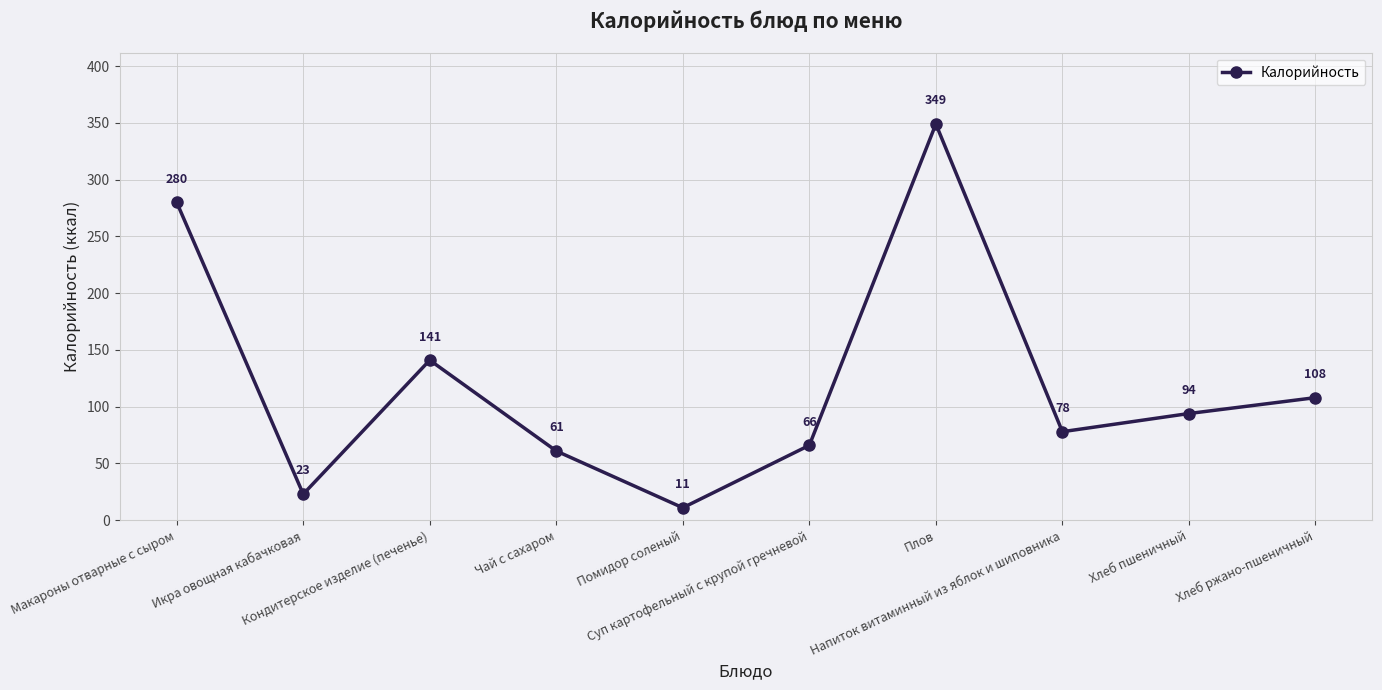

What is the average value?

121